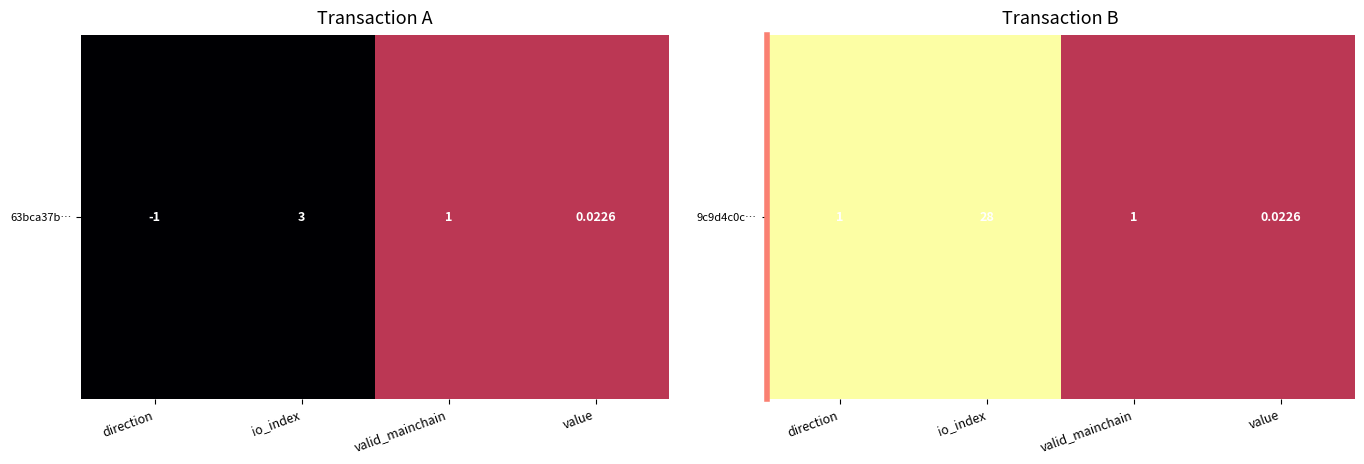

The value at value is 0.5. True or false?

True